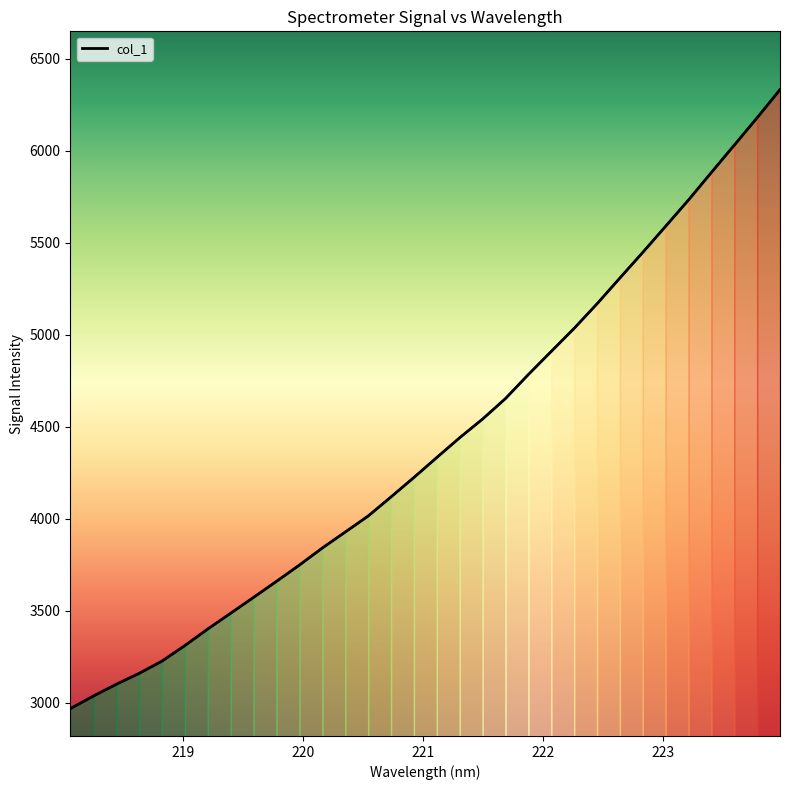

True or false: the data shows 2285.1 at 8.

False